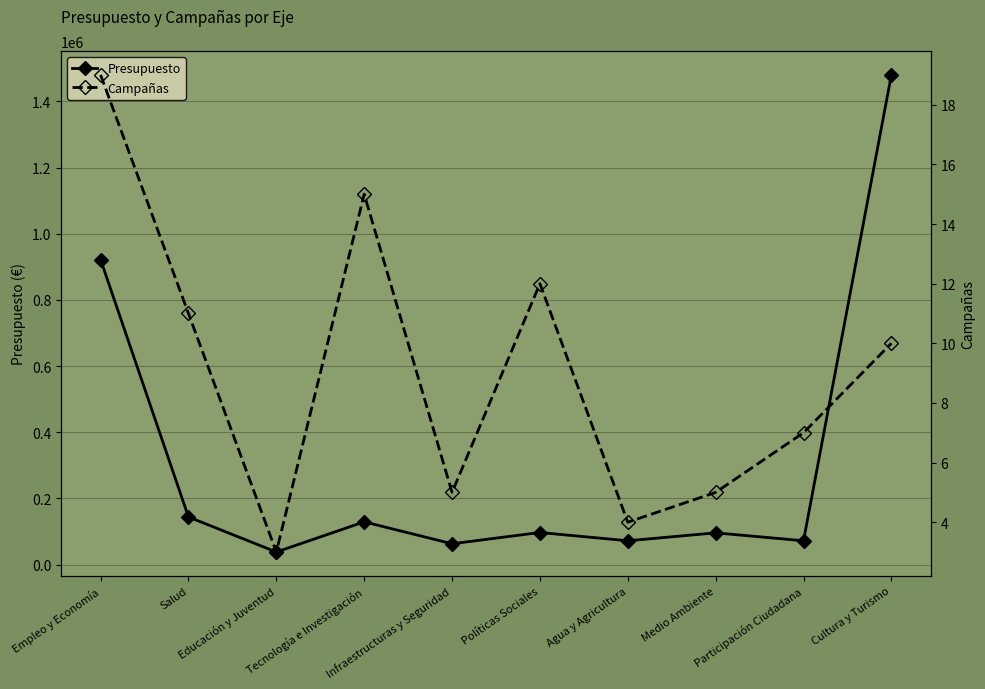

True or false: Campañas and Presupuesto cross at least once.

False